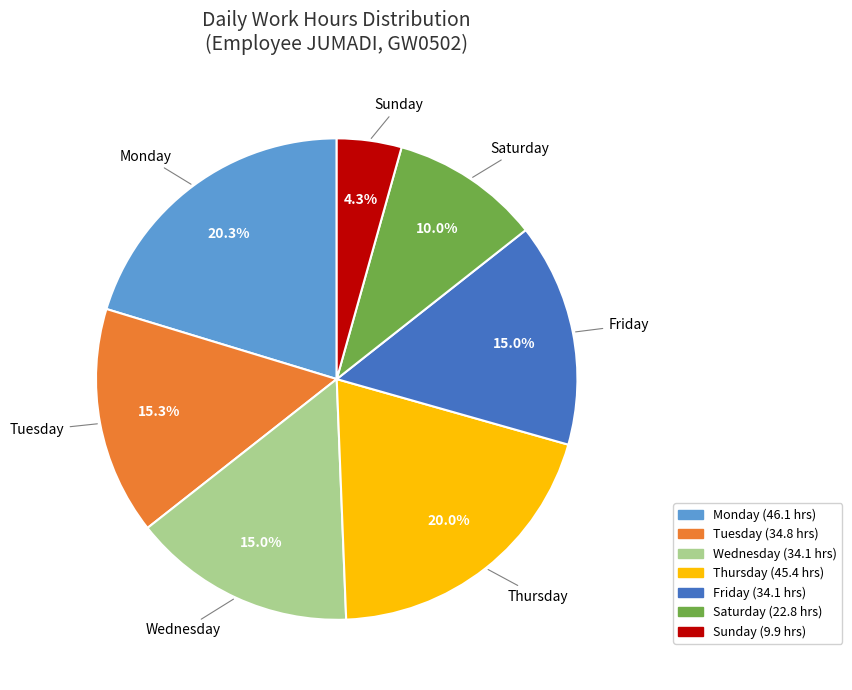

Does any single category account for the majority?

No